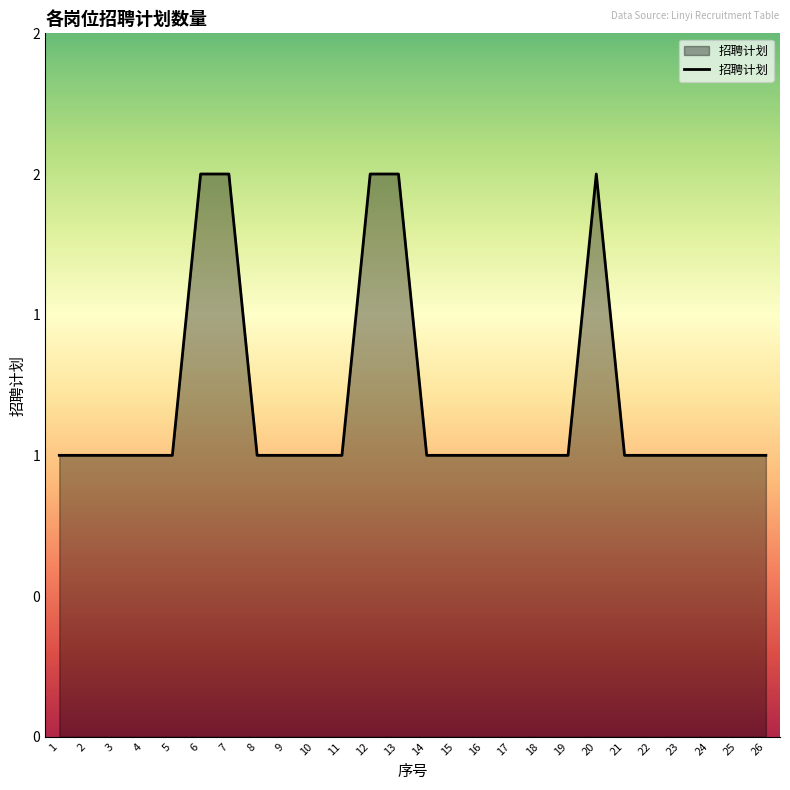

The value at 22 is 0. True or false?

False